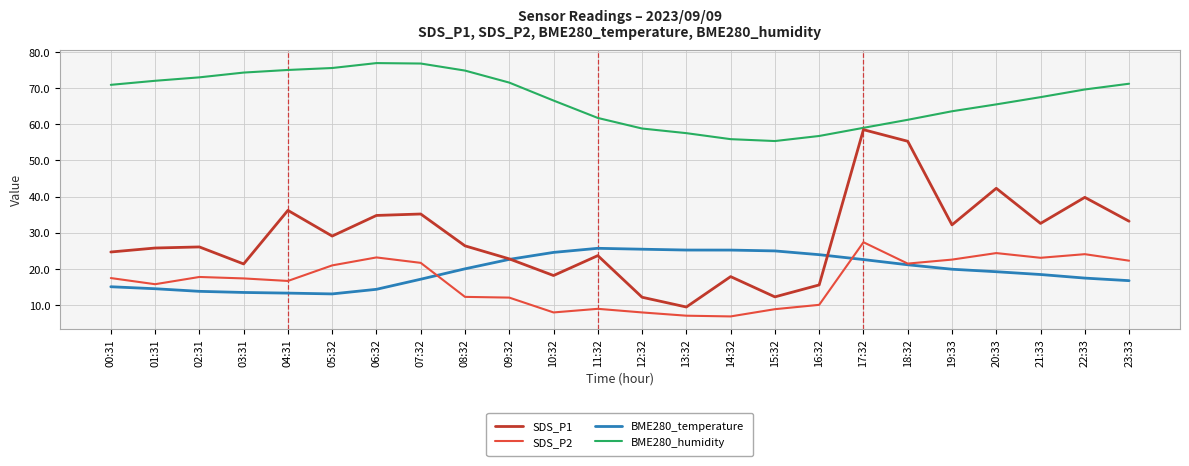

True or false: SDS_P1 and SDS_P2 intersect in this chart.

False